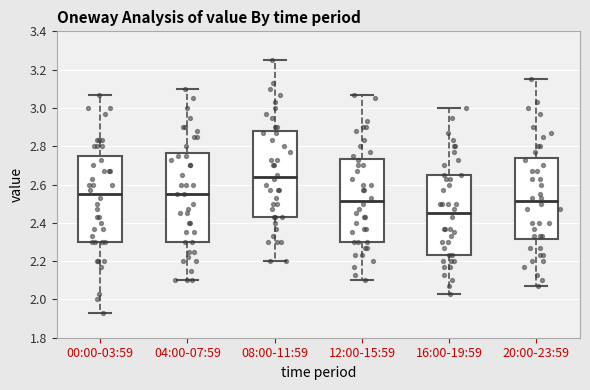

Which box's median line is the lowest?

16:00-19:59